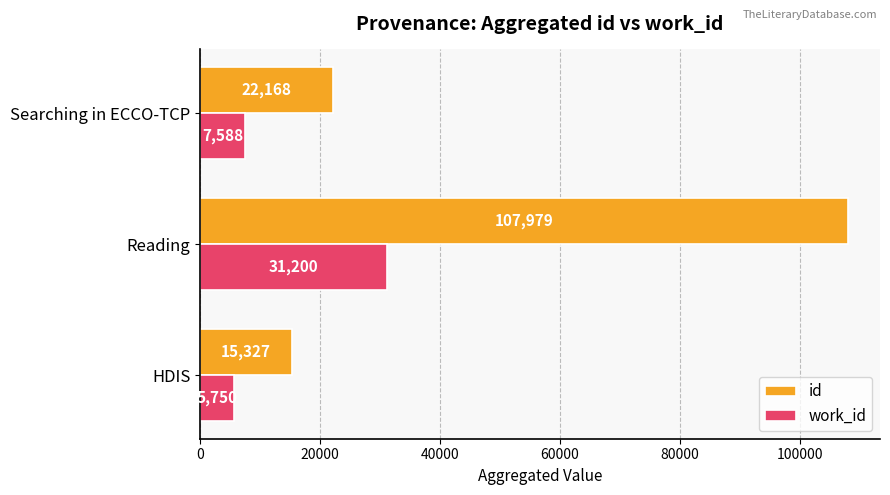

At which label is id closest to 61653?

Searching in ECCO-TCP